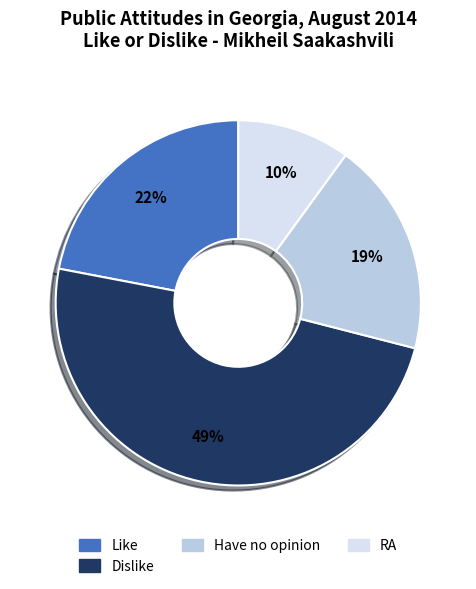

Is there a majority slice in this chart?

No